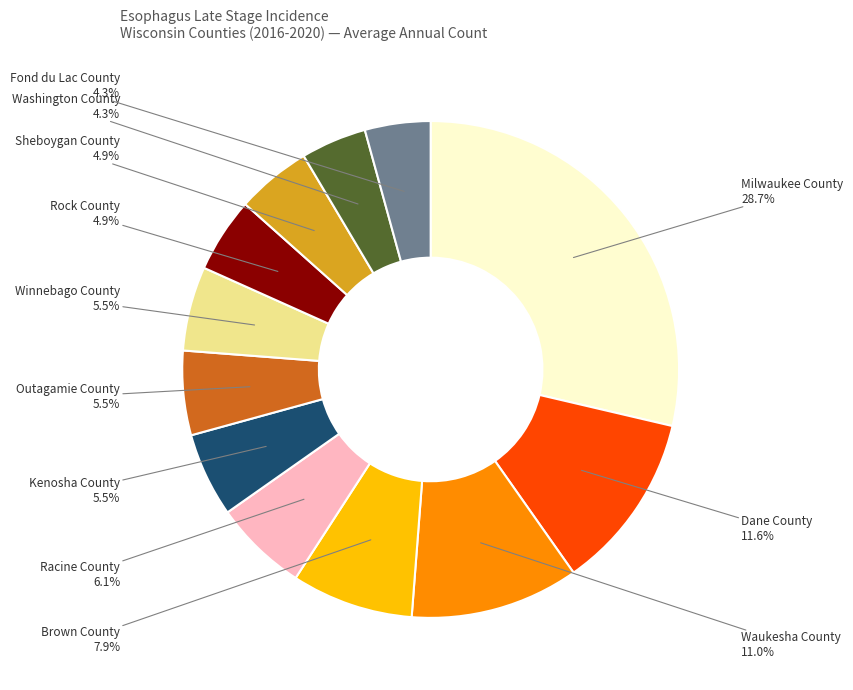

What percentage do Milwaukee County and Dane County together represent?

40.2%